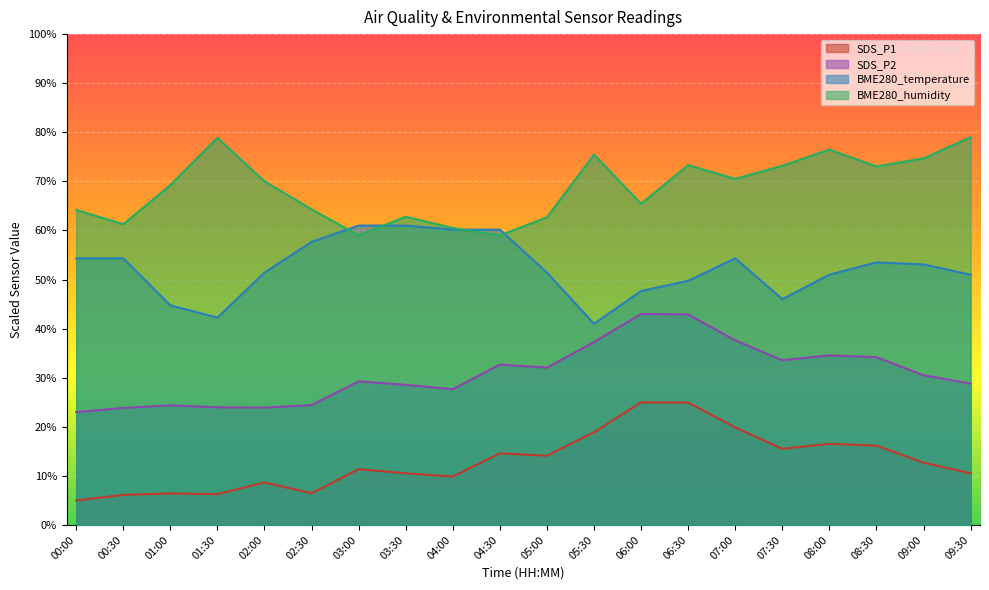

Between 02:00 and 08:30, which series saw the biggest shift?

SDS_P2